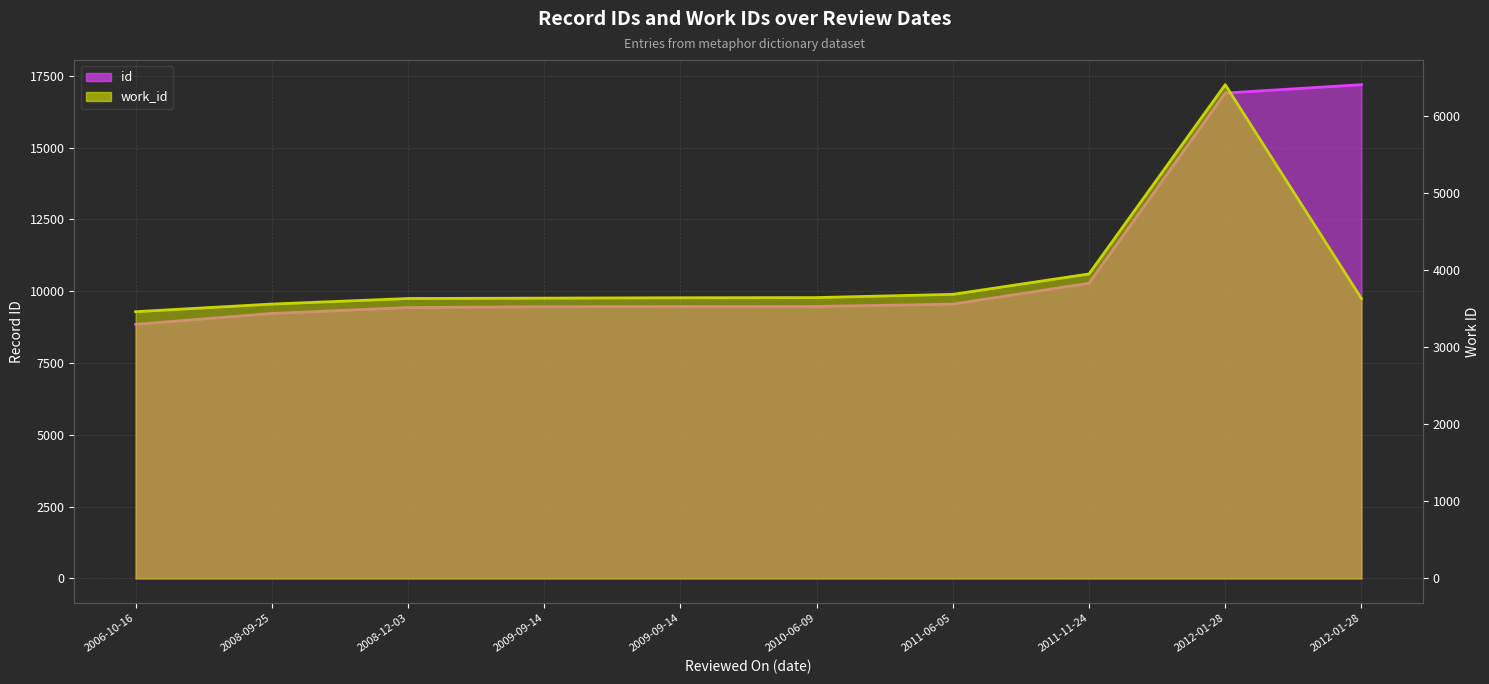

What are all the series names shown in the legend?

id, work_id